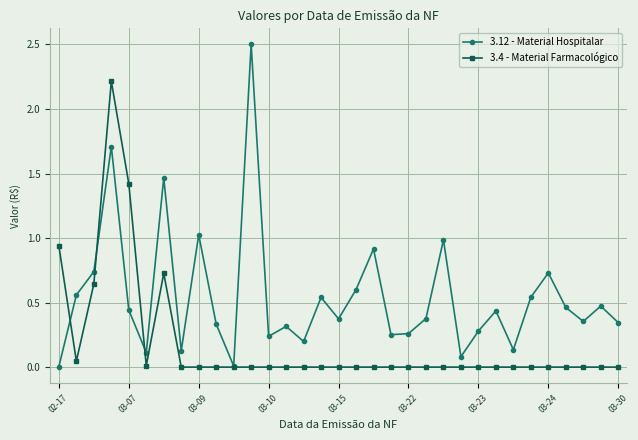

Which series has the largest total across all categories?

3.12 - Material Hospitalar